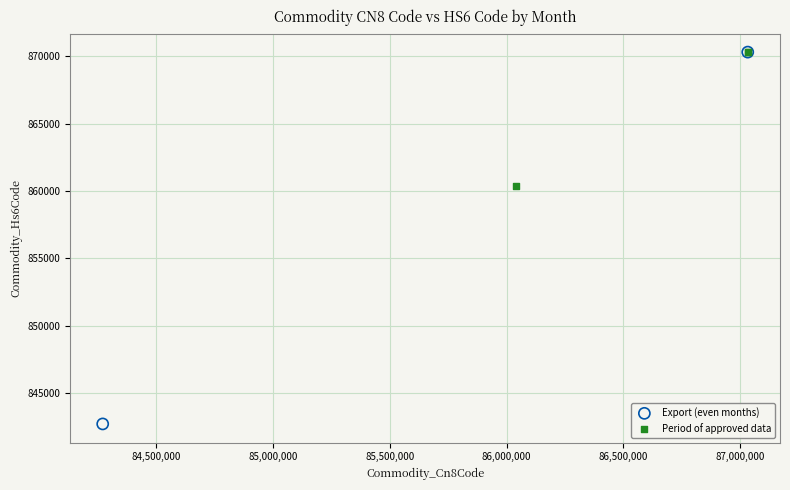

What are all the series names shown in the legend?

Export (even months), Period of approved data